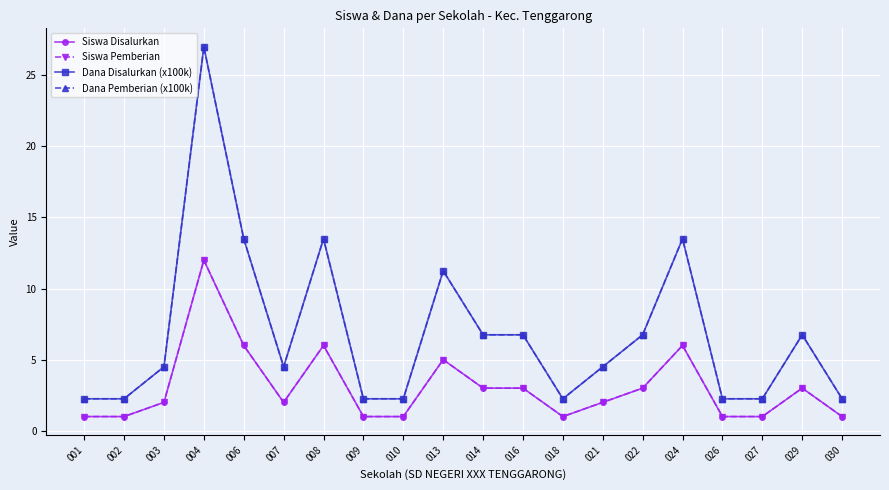

What is the difference between the highest and lowest values at 013?

6.2